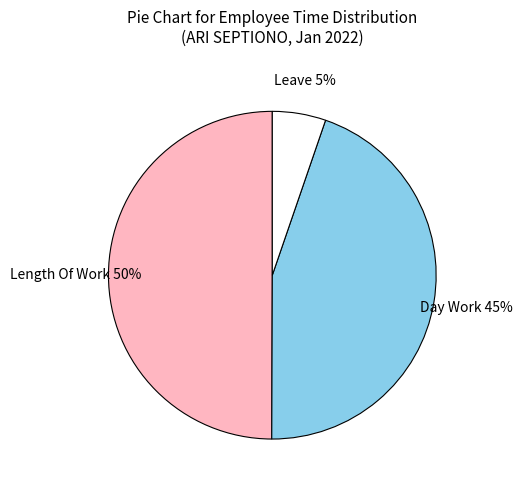

To the nearest percent, what is the average slice percentage?

33%